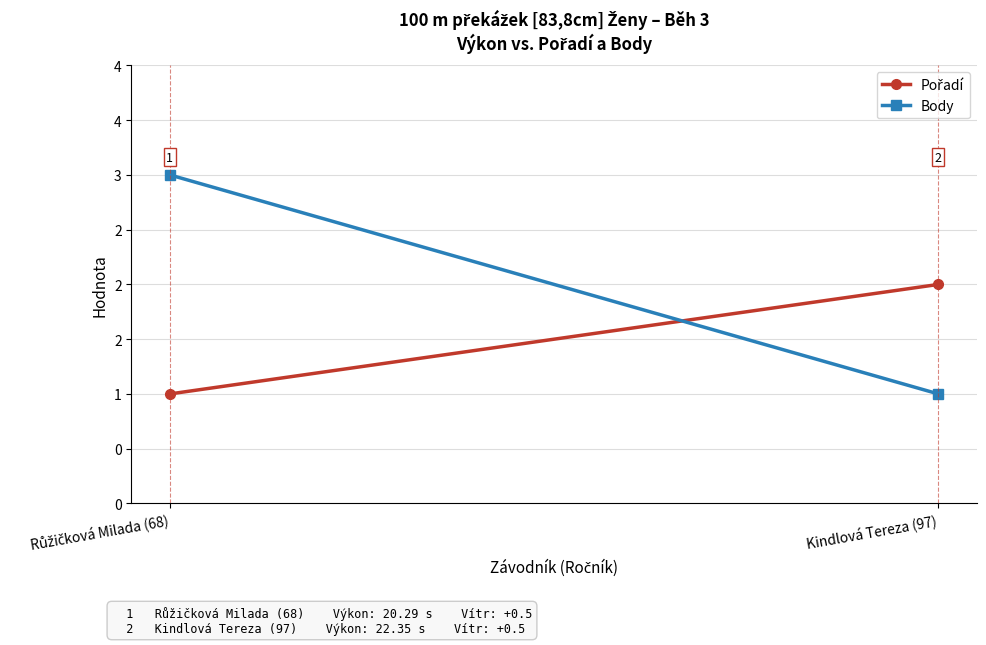

At which category is the sum across all series the highest?

Růžičková Milada (68)